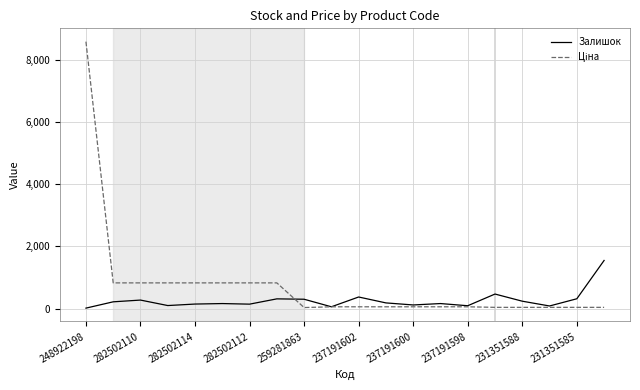

What is the maximum value for Залишок?

1545.0